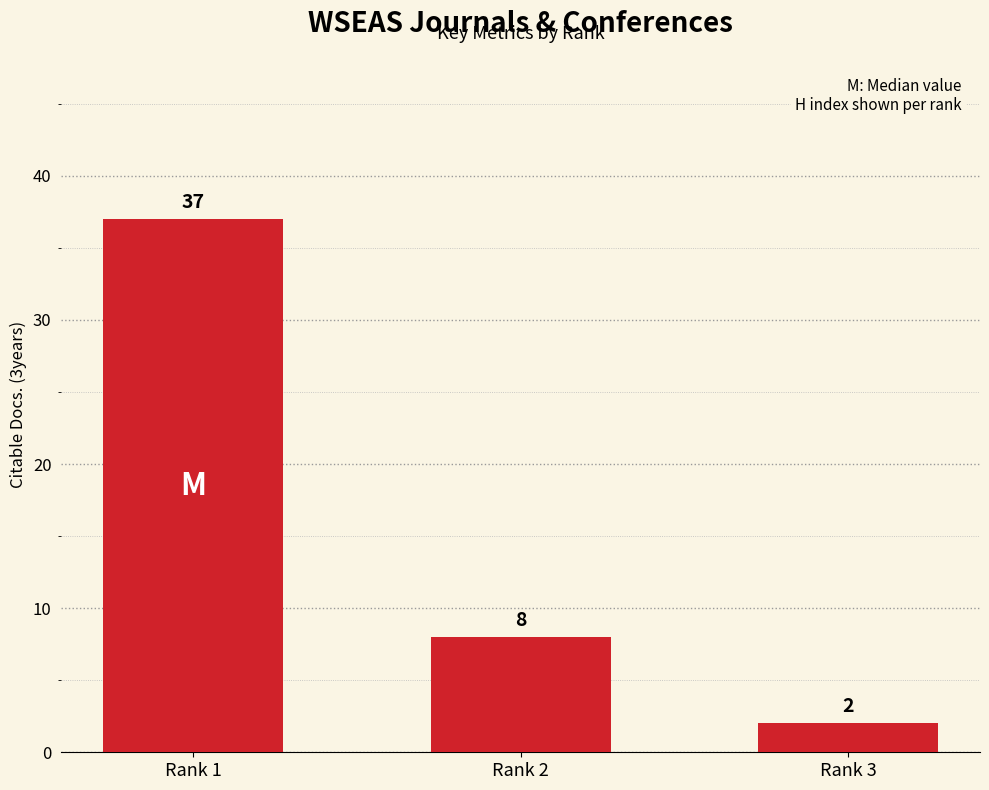

What is the difference between the values at Rank 3 and Rank 1?

35